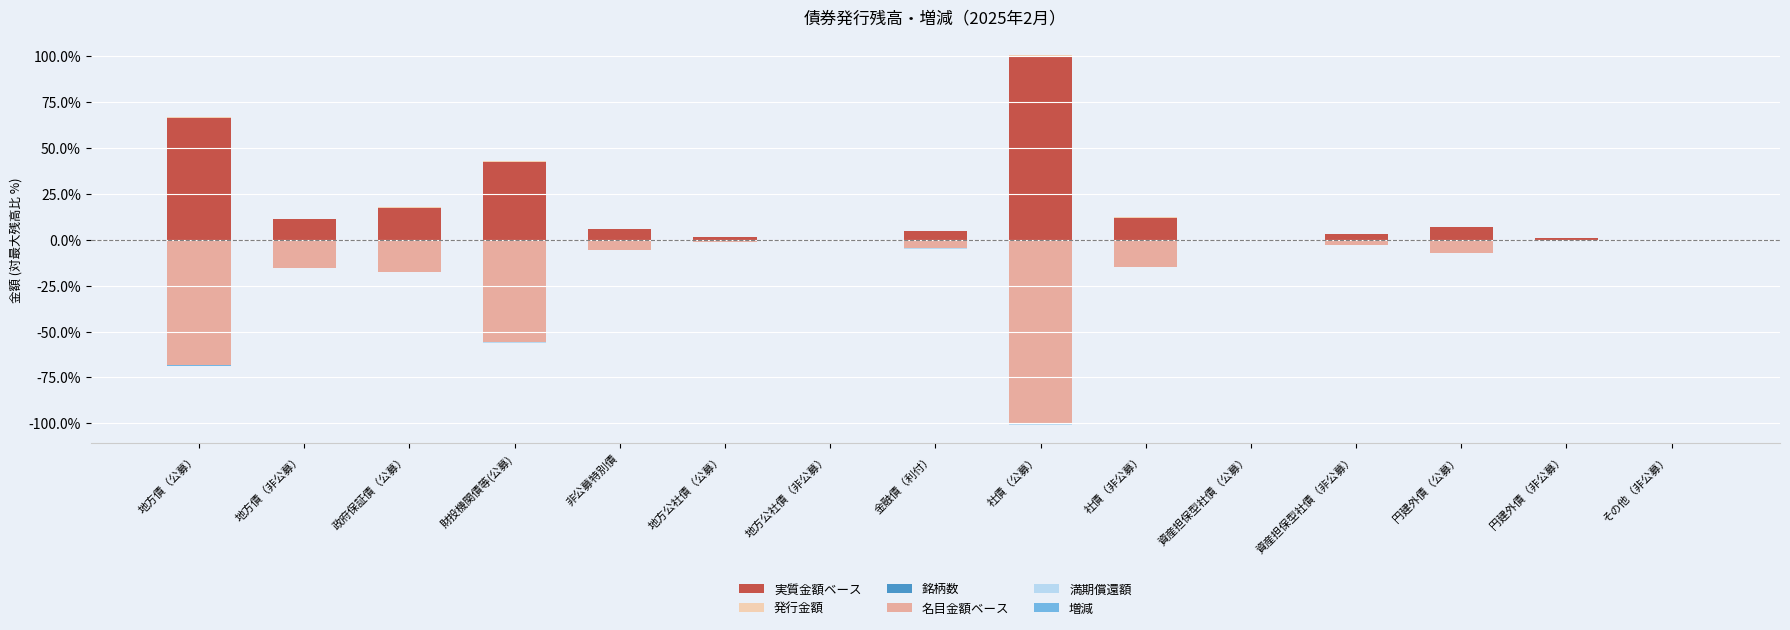

Which label corresponds to the smallest value in the chart?

社債（公募）